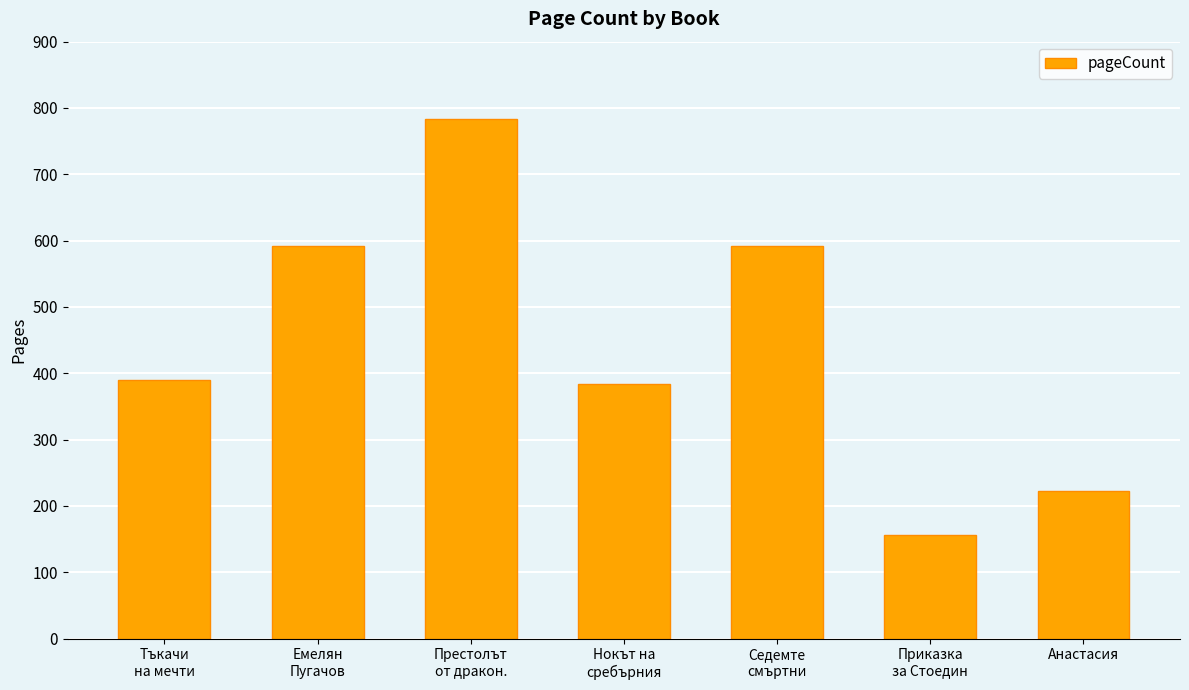

What is the approximate value at Анастасия?

222